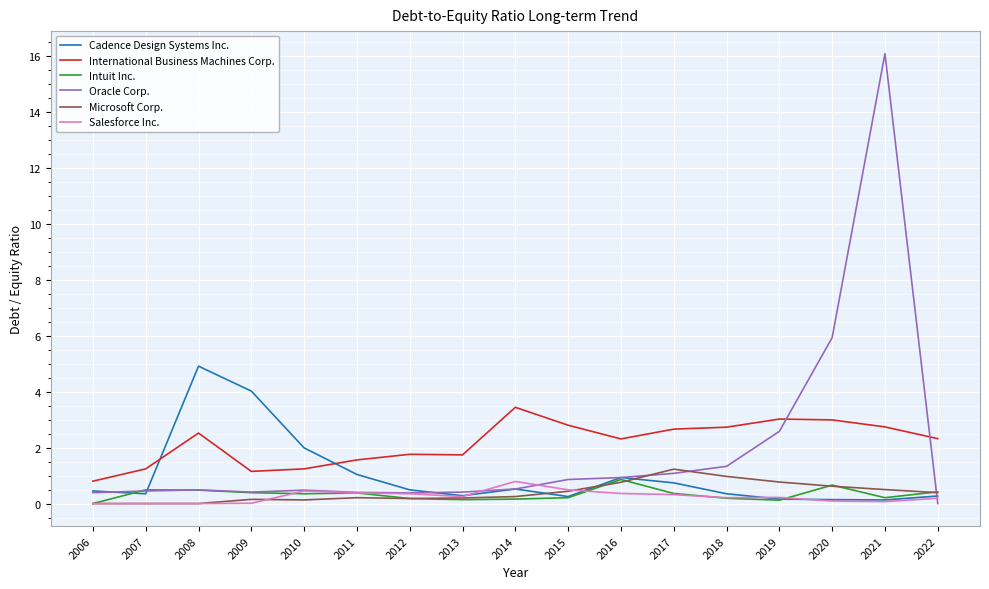

True or false: International Business Machines Corp. has more than 2 interior local peaks.

True